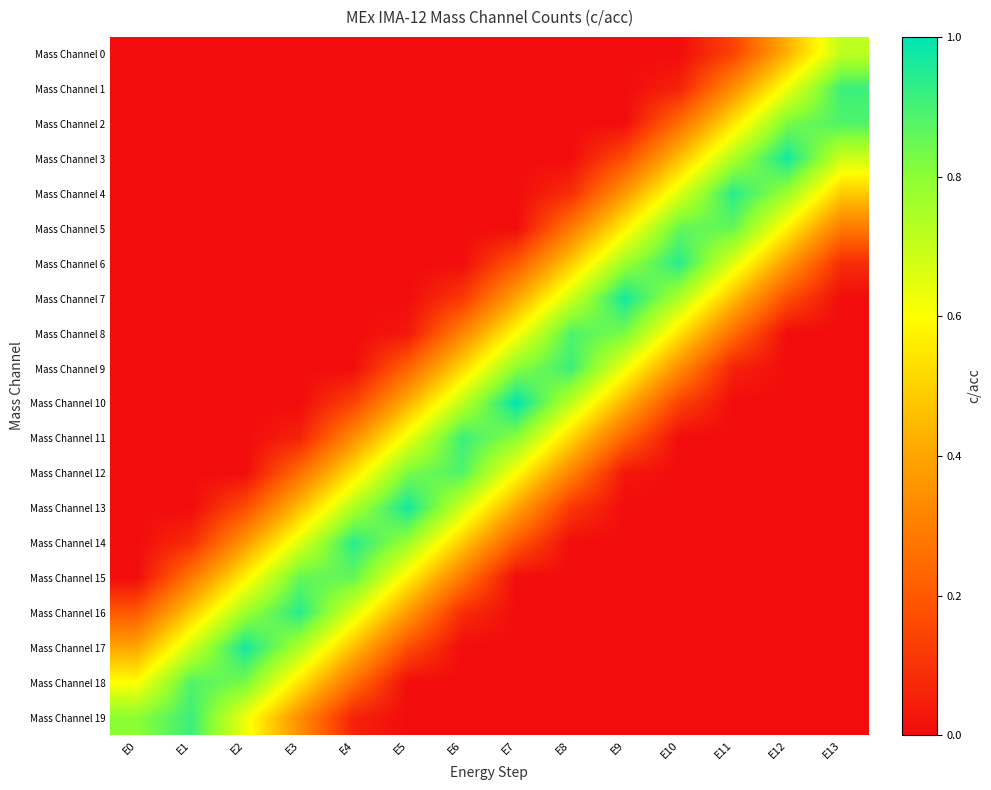

Which category has the lowest value across all series?

E0